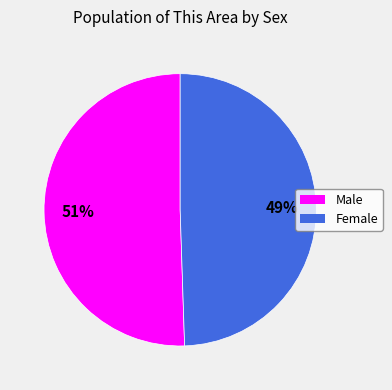

Is Female the majority of the pie?

No